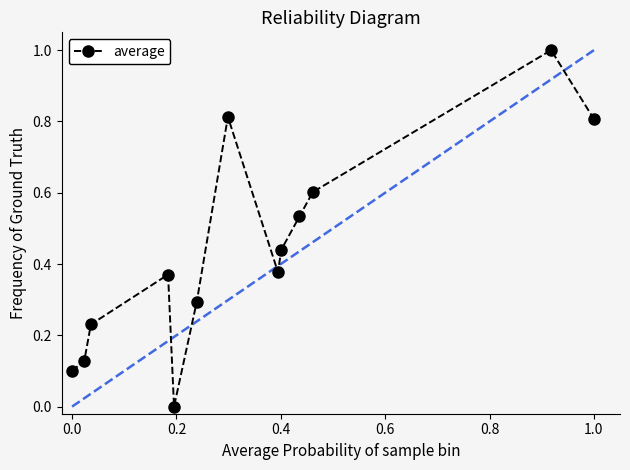

What is the maximum value shown in the chart?

1.0